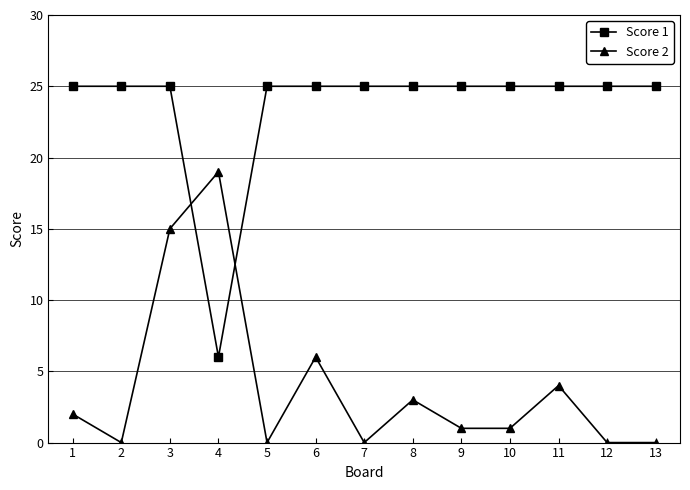

Where does the Score 2 series first go above 1?

1